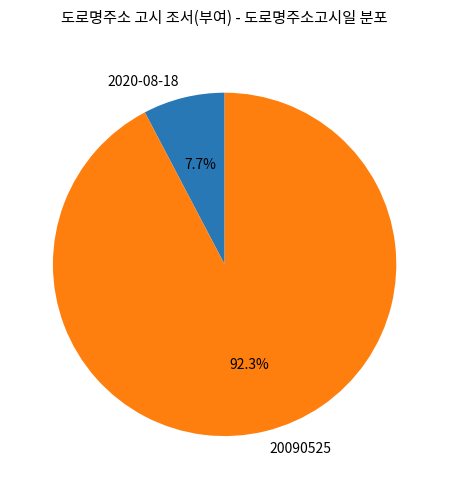

What percentage is NOT represented by 2020-08-18?

92.3%